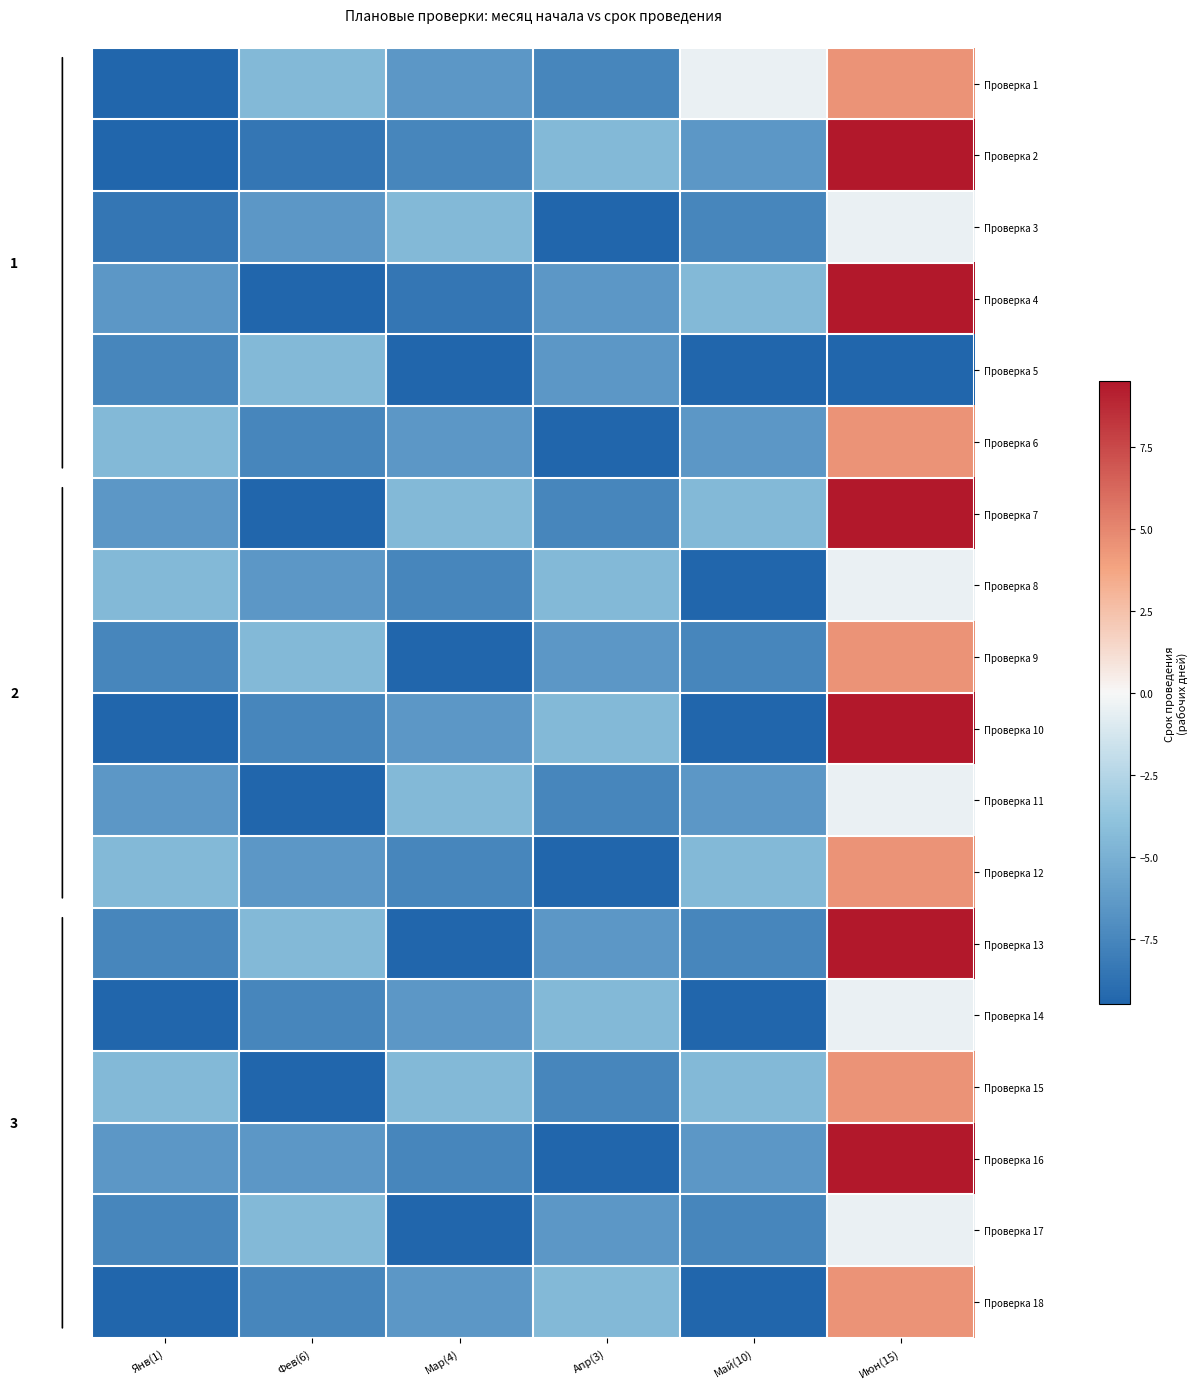

How many series are shown in this chart?

18